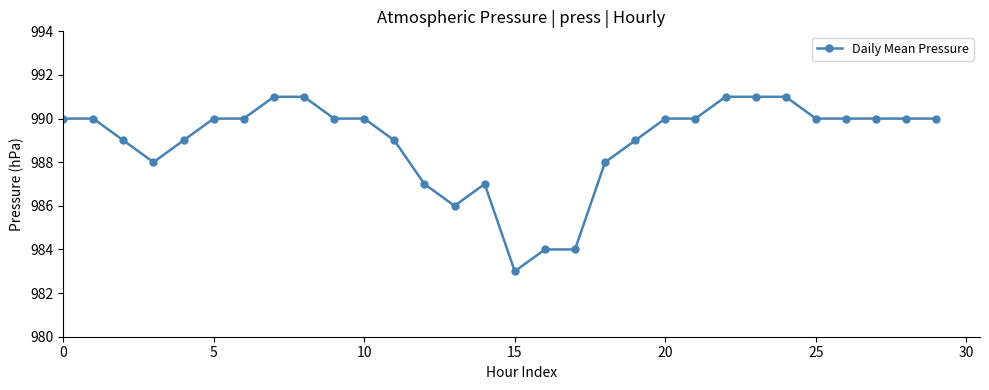

What is the greatest value displayed?

991